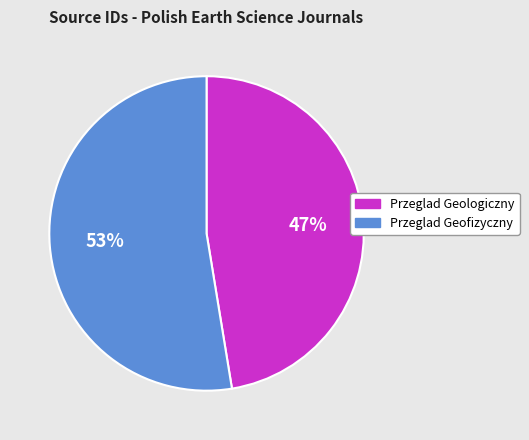

Which category has the smallest portion of the pie?

Przeglad Geologiczny